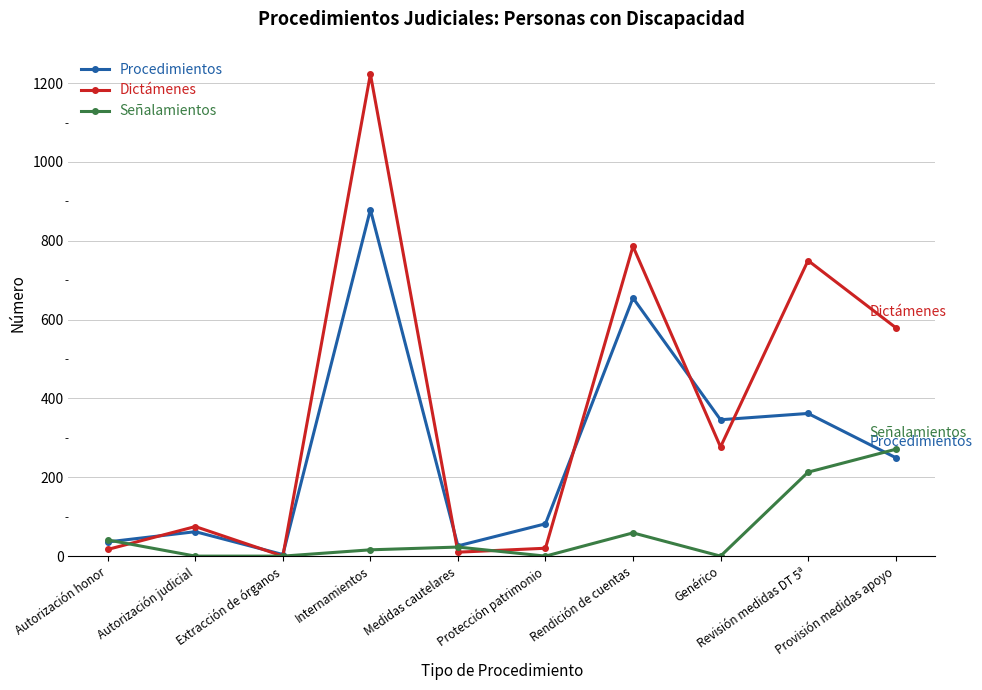

What are all the series names shown in the legend?

Procedimientos, Dictámenes, Señalamientos